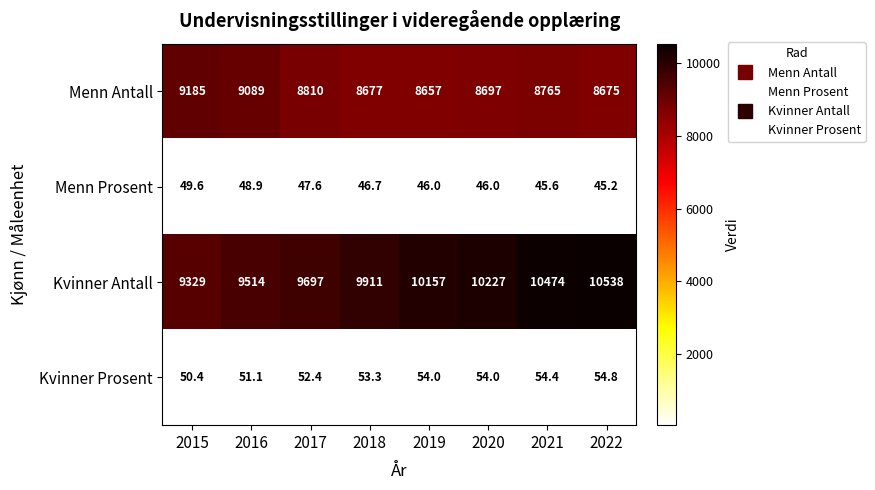

At how many categories does at least one series exceed 3323?

8